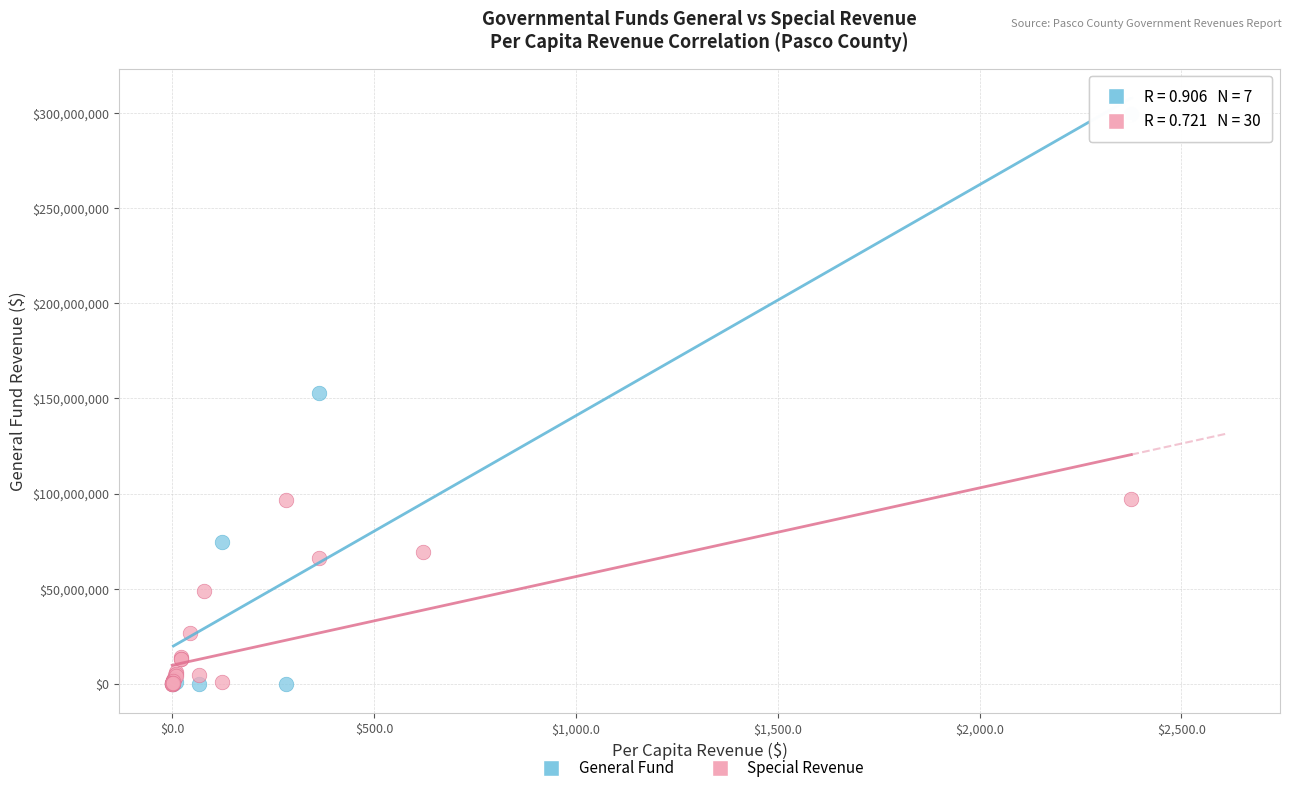

Which series has the widest spread of Y values?

General Fund